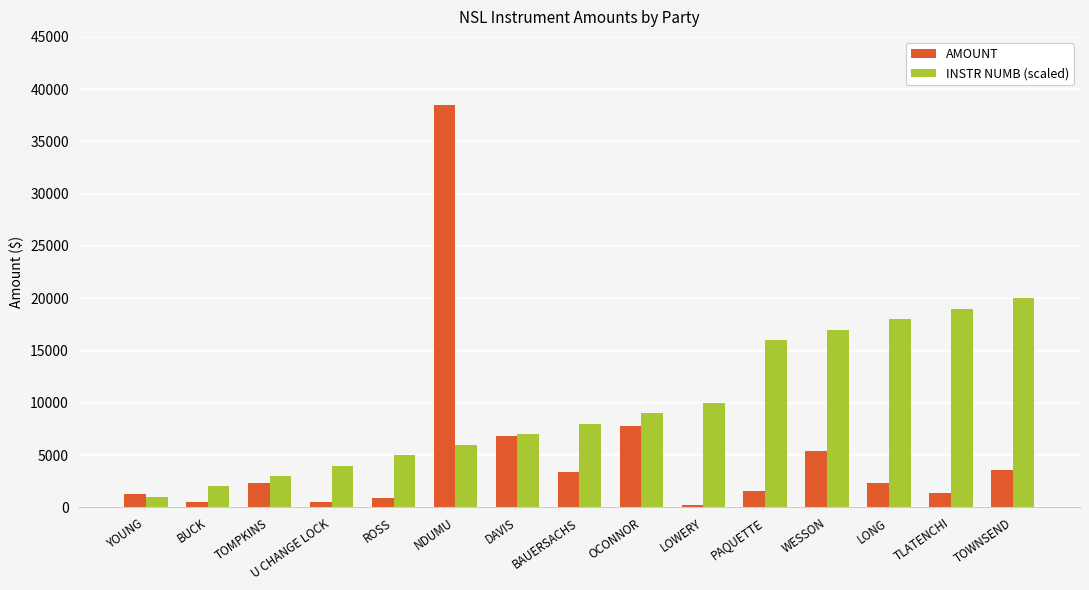

Is it true that INSTR NUMB (scaled) equals 5167.8 at OCONNOR?

False